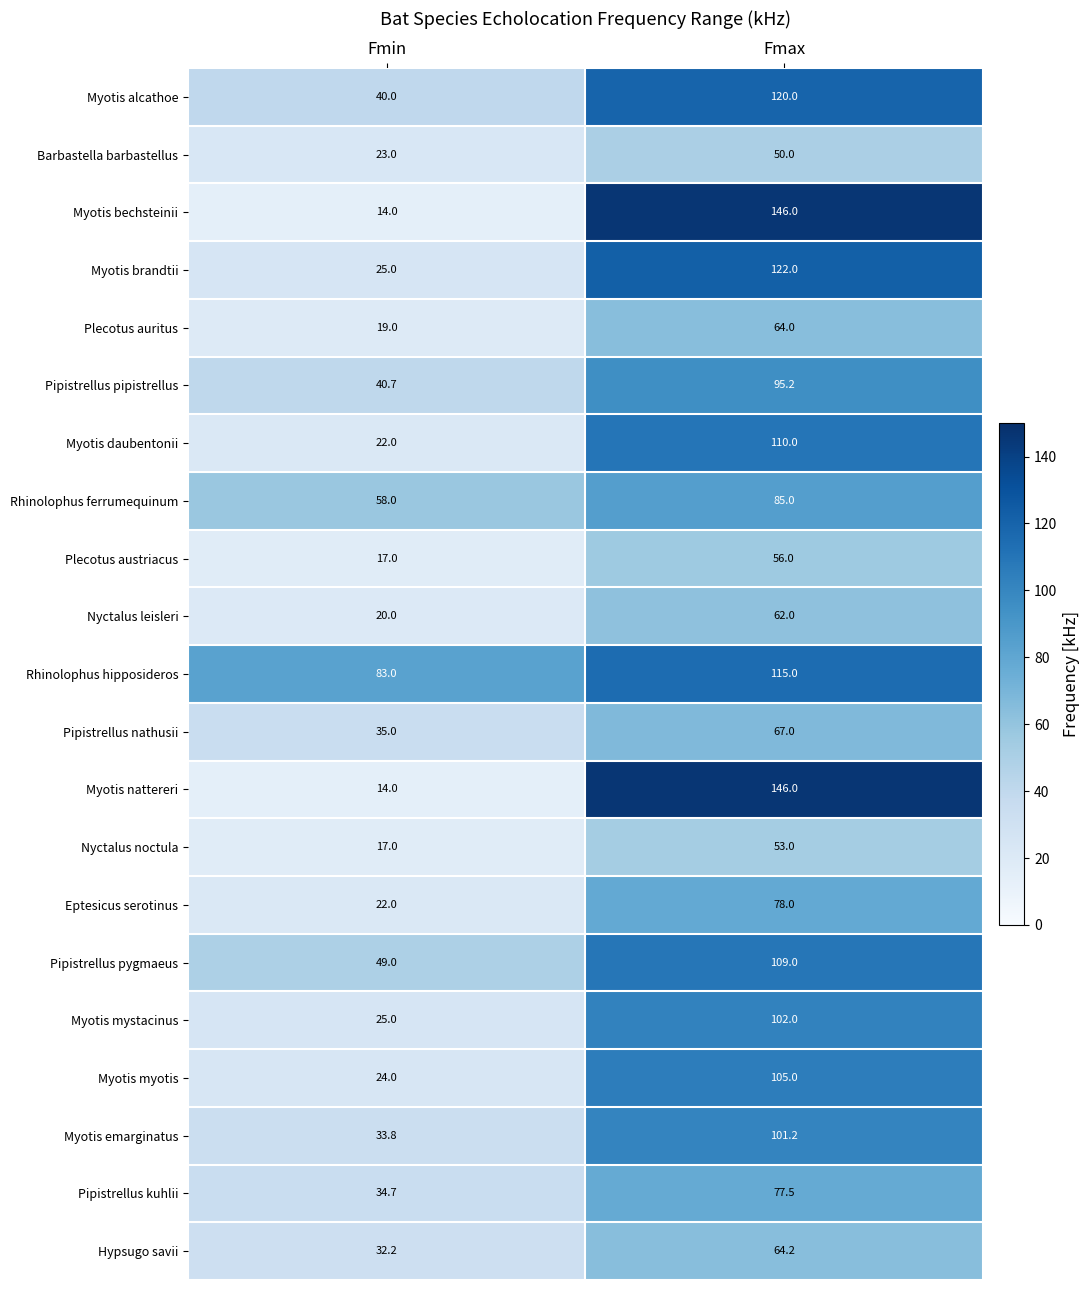

Is the value of Plecotus auritus at Fmin greater than the value of Myotis brandtii at Fmin?

No